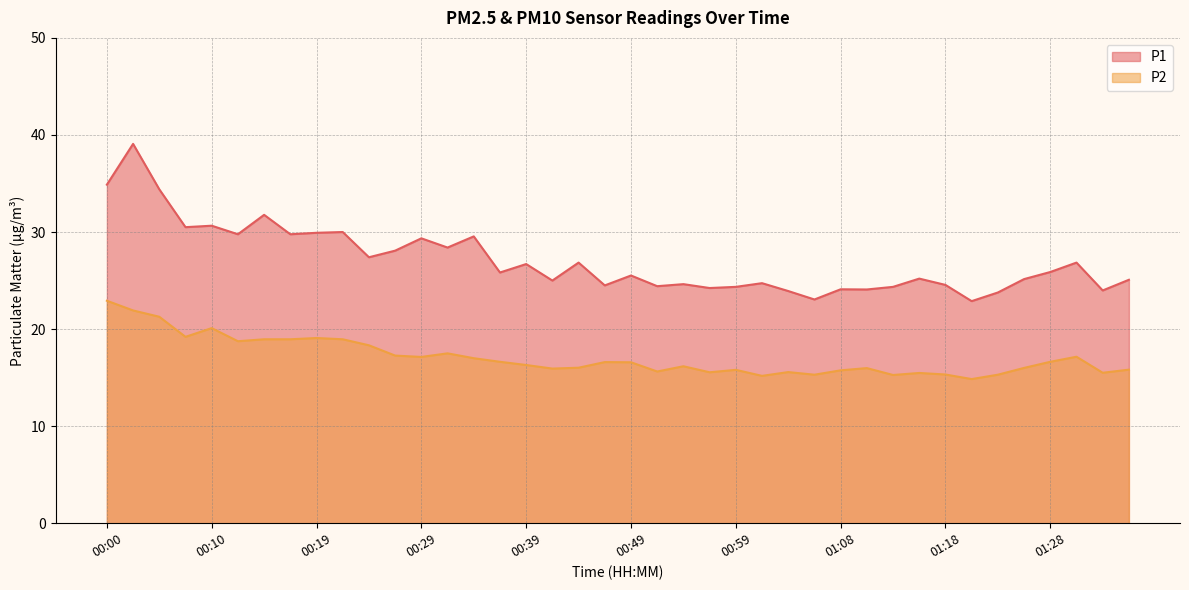

What are all the series names shown in the legend?

P1, P2